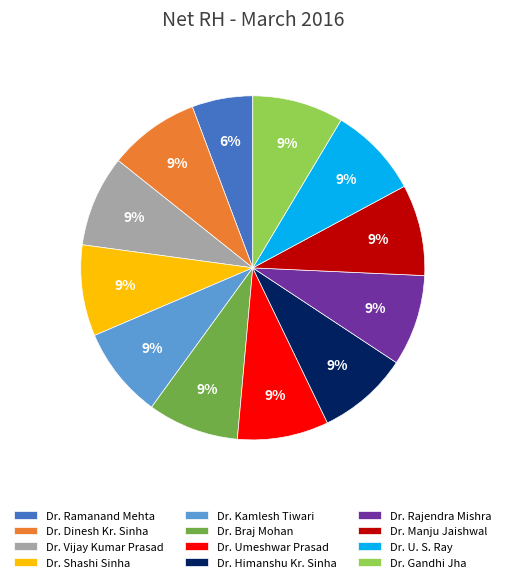

What percentage is the Dr. Vijay Kumar Prasad slice, to the nearest percent?

9%